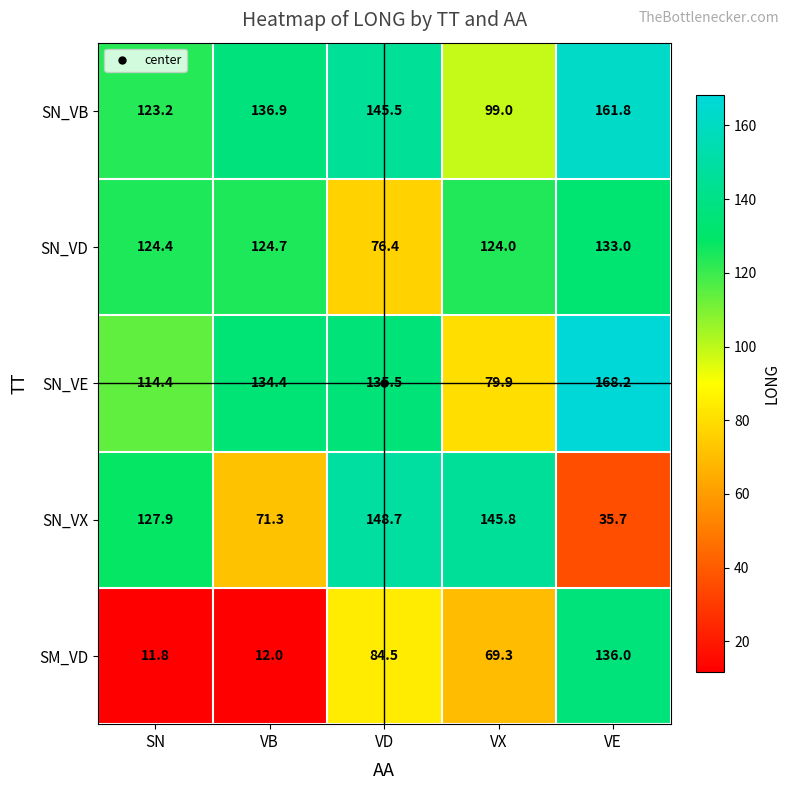

What is the spread (max minus min) of values at VB?

124.9